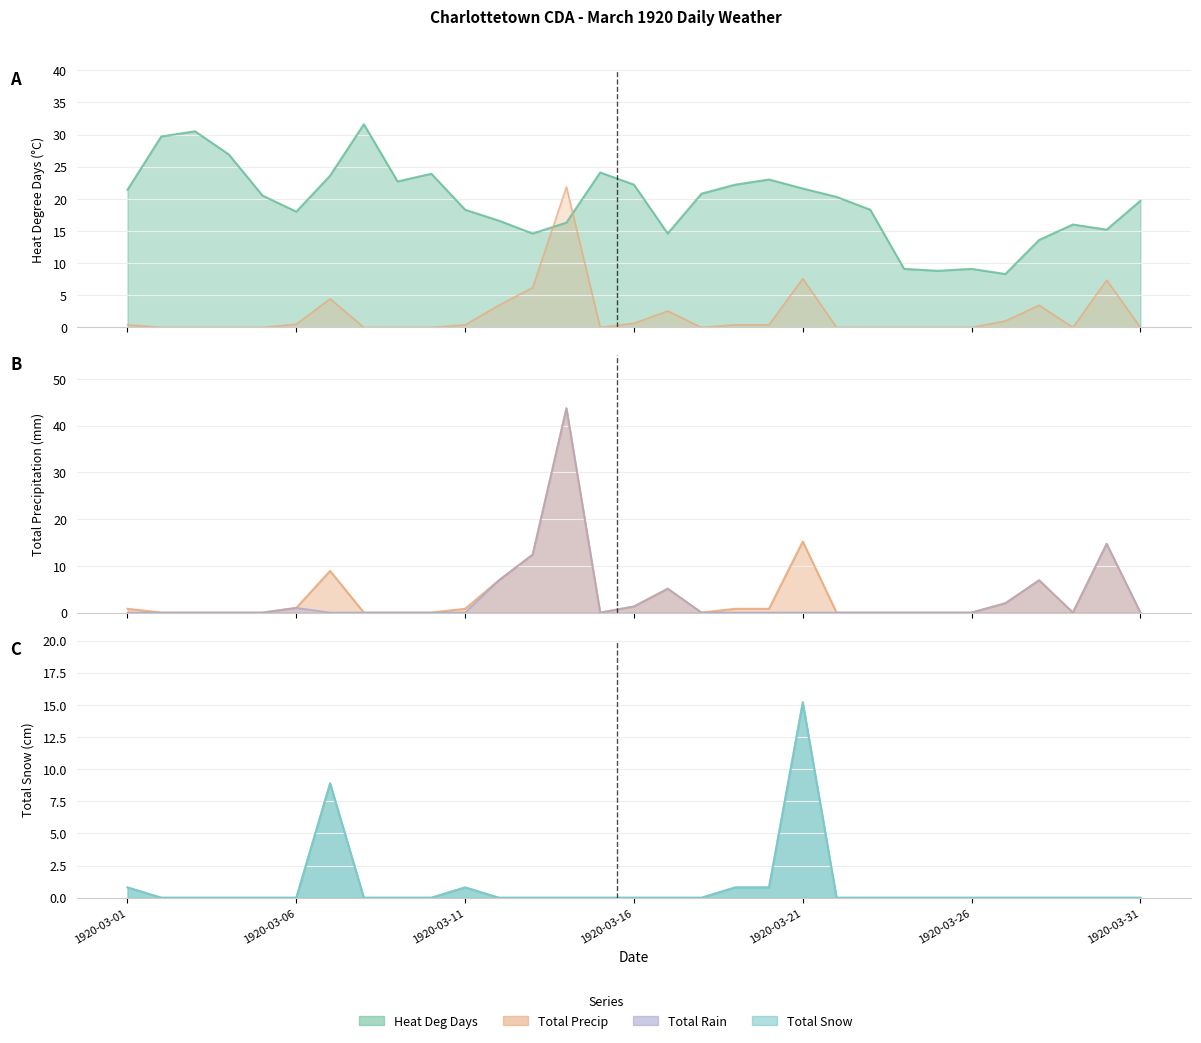

What are all the series names shown in the legend?

Heat Deg Days (C), Total Precip (mm), Total Rain (mm), Total Snow (cm)